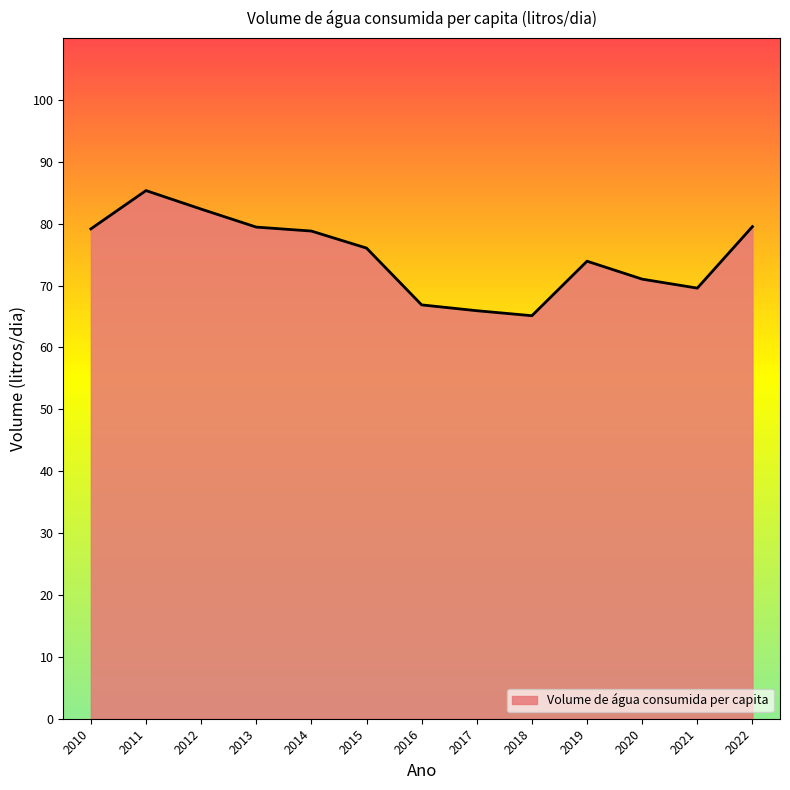

What is the greatest value displayed?

85.3